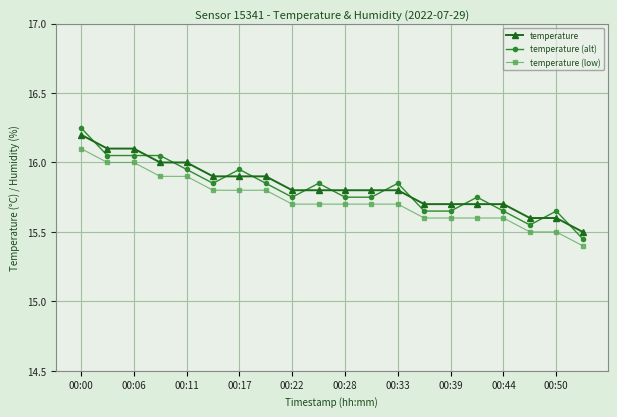

True or false: temperature and temperature (low) cross at least once.

False